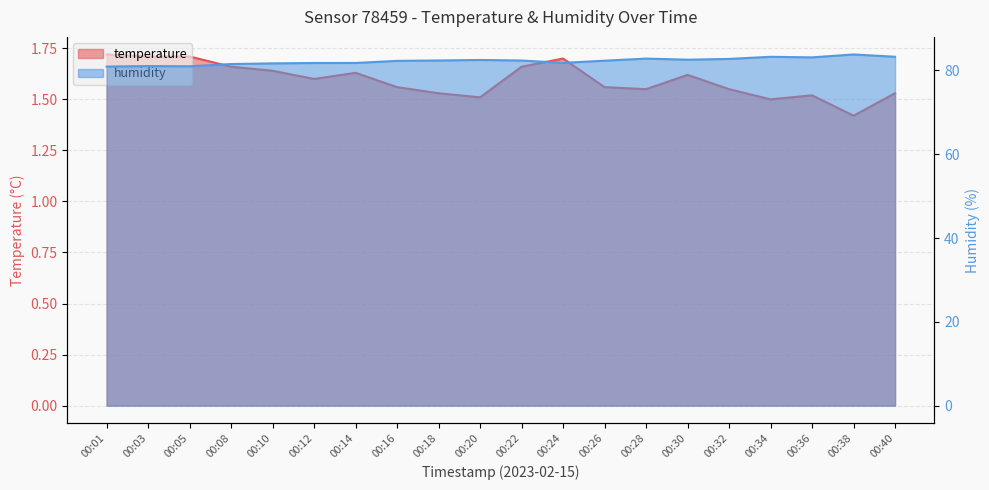

Is it true that humidity equals 112.7 at 00:12?

False